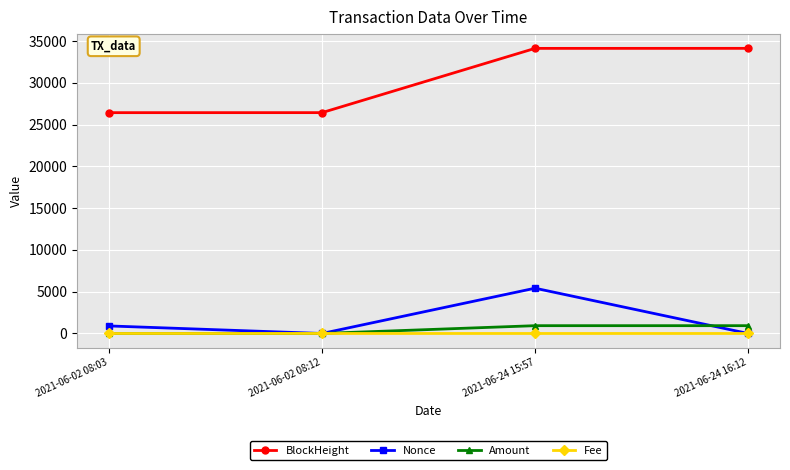

What is the value of the Nonce point at the 1st from the left?

903.0